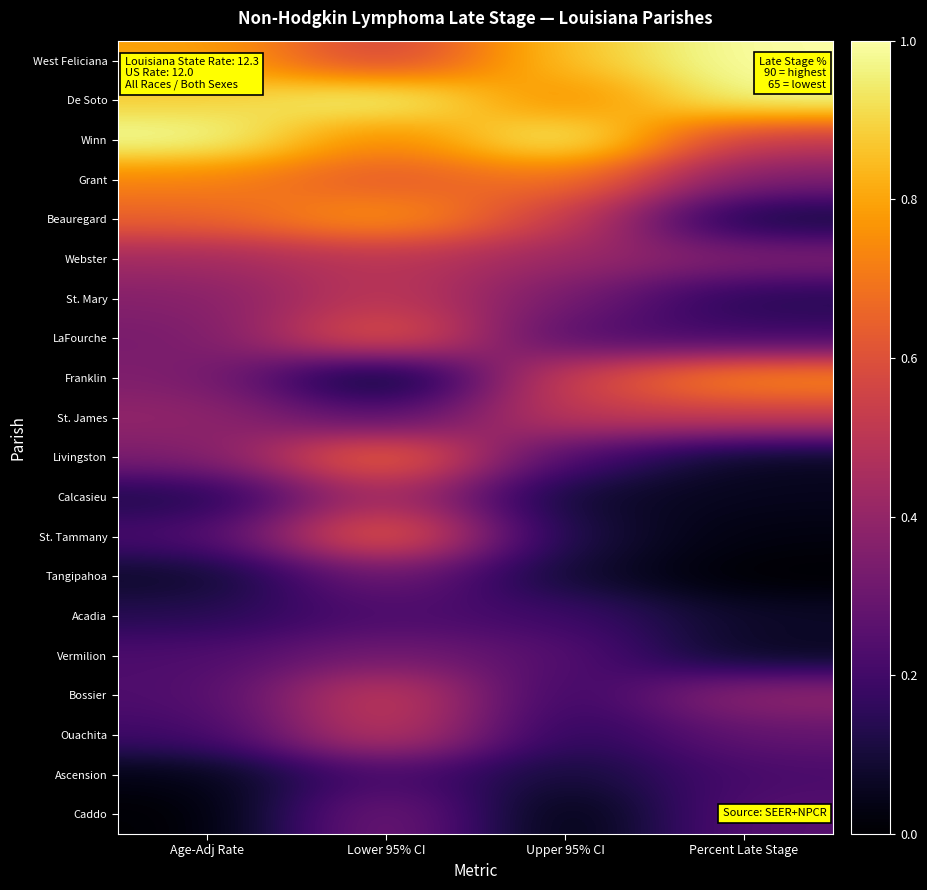

What is the total value across all series at Age-Adj Rate?

7.5